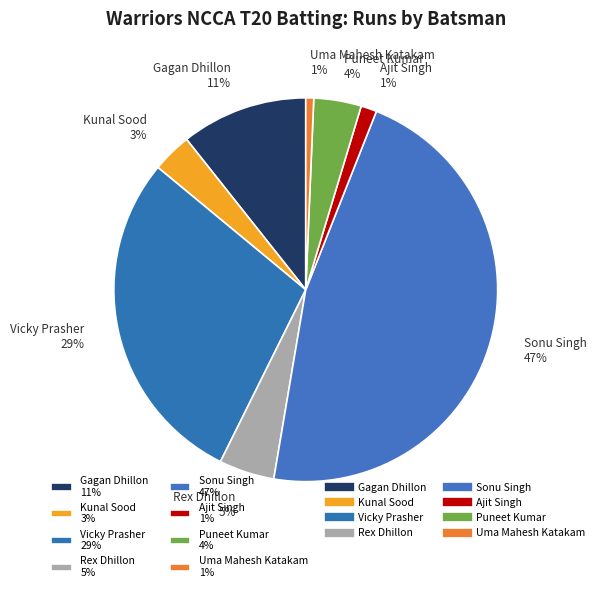

Between Gagan Dhillon 11% and Rex Dhillon 5%, which is larger?

Gagan Dhillon 11%